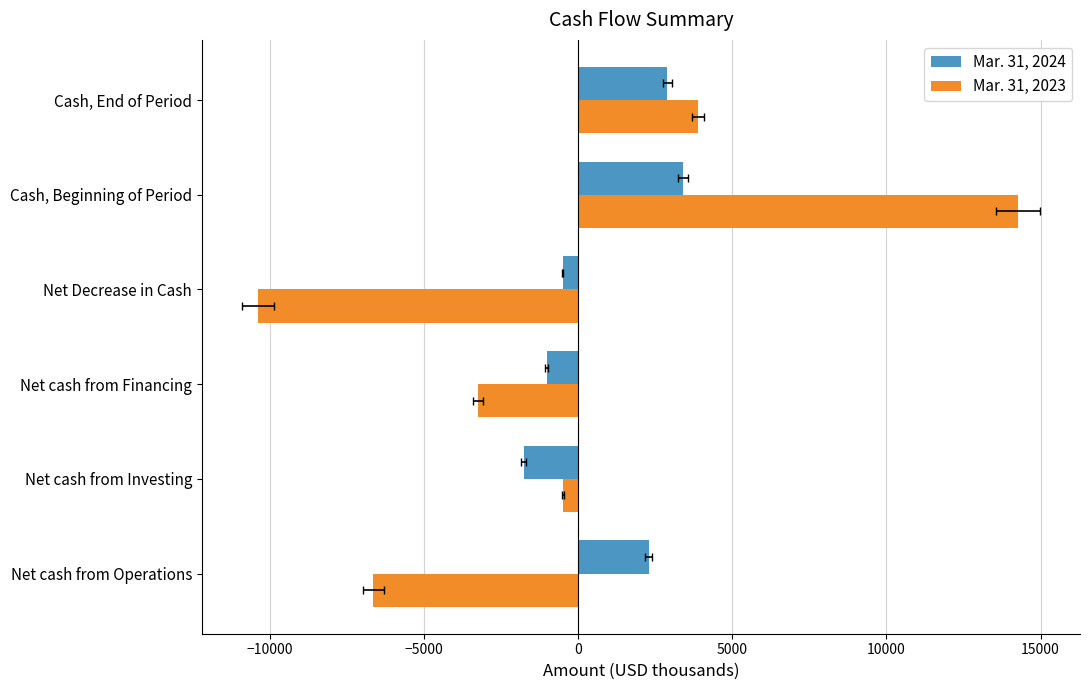

What are all the series names shown in the legend?

Mar. 31, 2024, Mar. 31, 2023